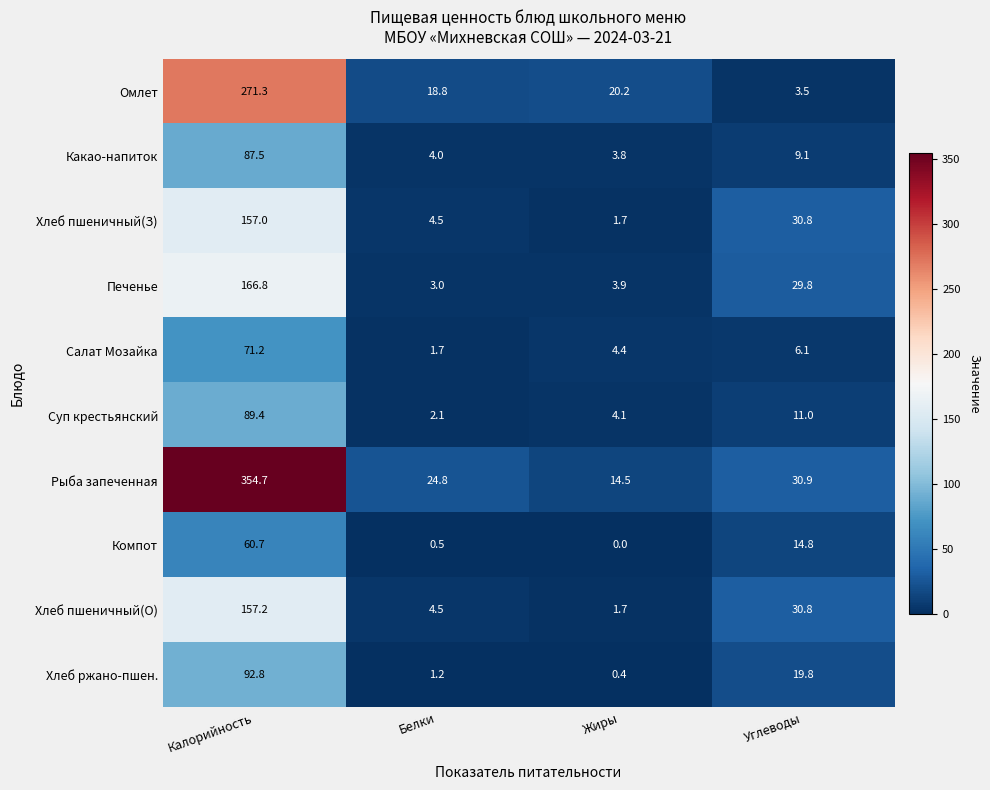

At which label does Хлеб пшеничный(З) reach its minimum?

Жиры